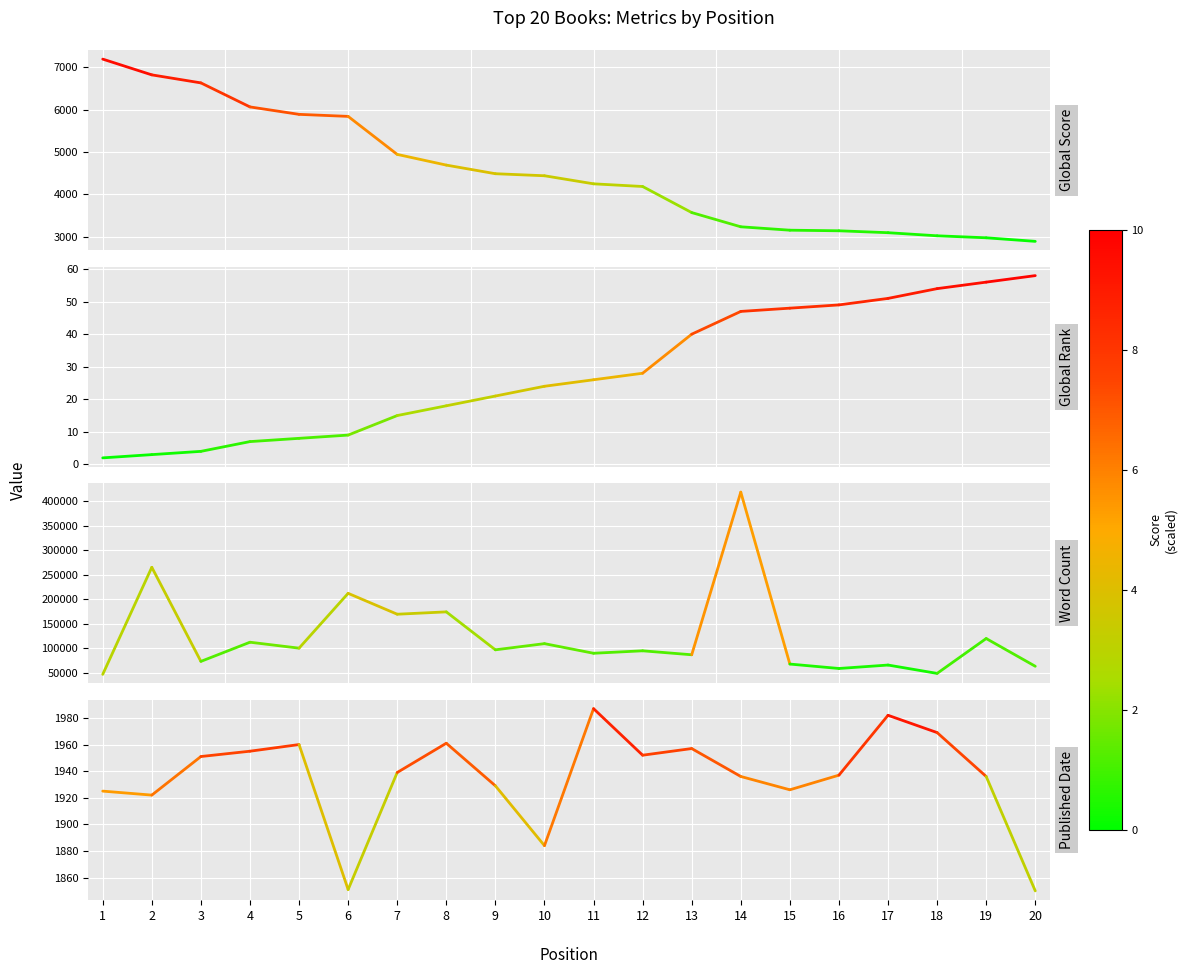

How many lines are shown in the chart?

4